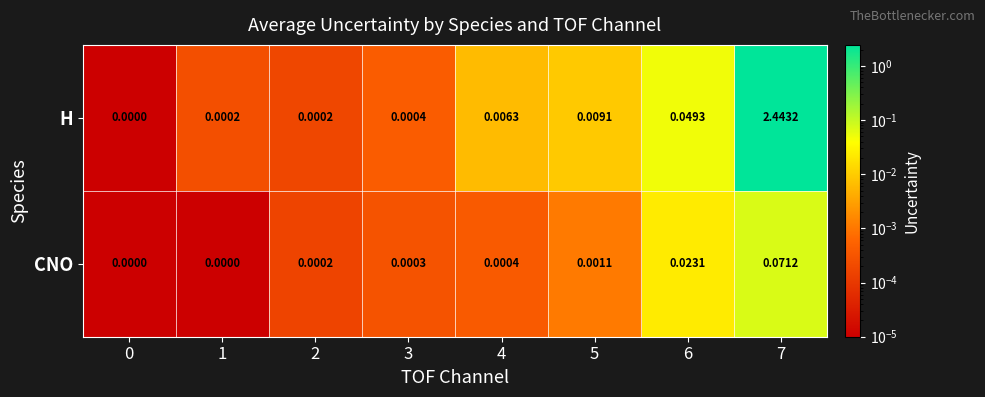

Which series has the largest total across all categories?

H